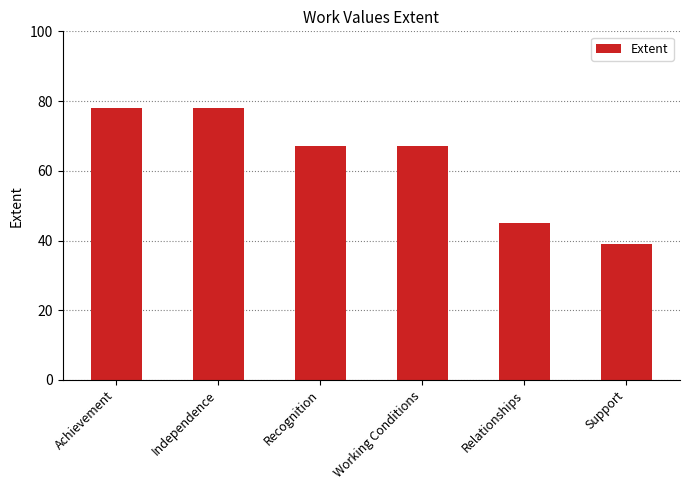

What is the label of the 1st bar from the left?

Achievement